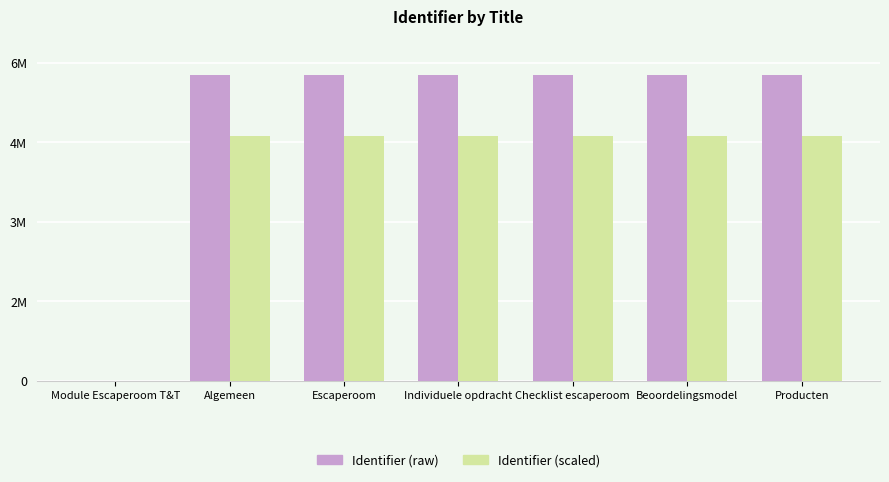

What is the spread (max minus min) of values at Escaperoom?

1154386.8